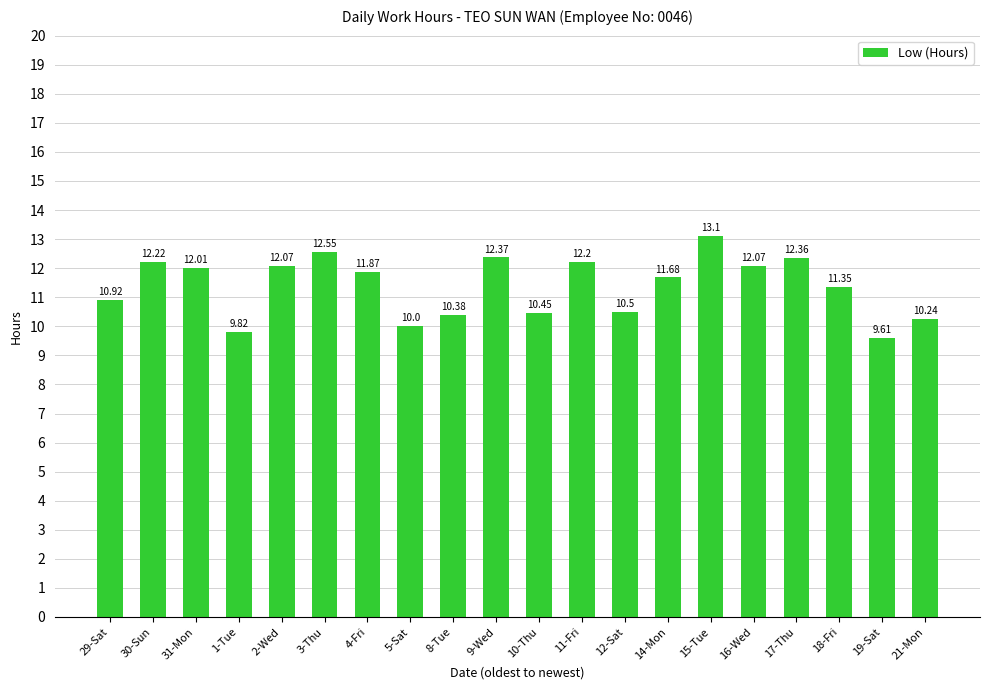

What is the ratio of the value at 8-Tue to the value at 12-Sat?

1.0